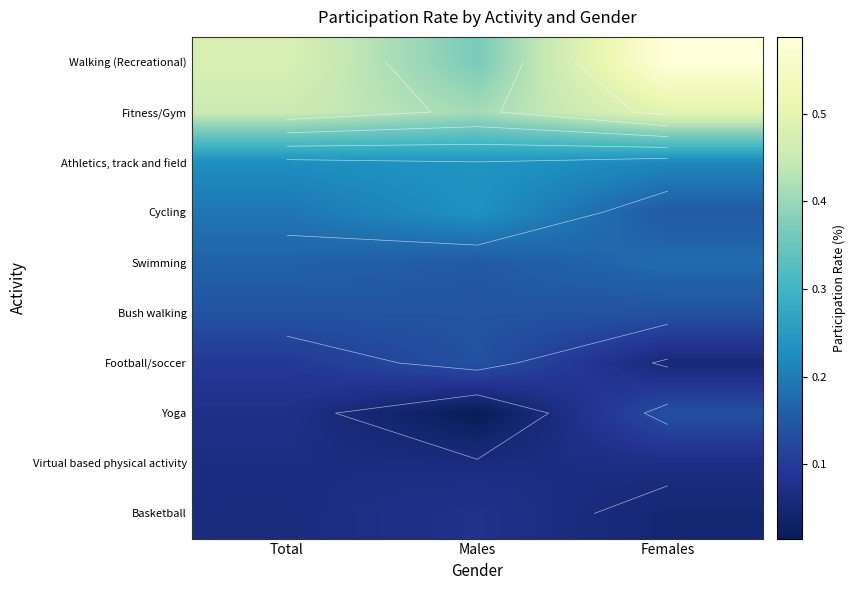

How many Football/soccer values are between 0 and 1?

3